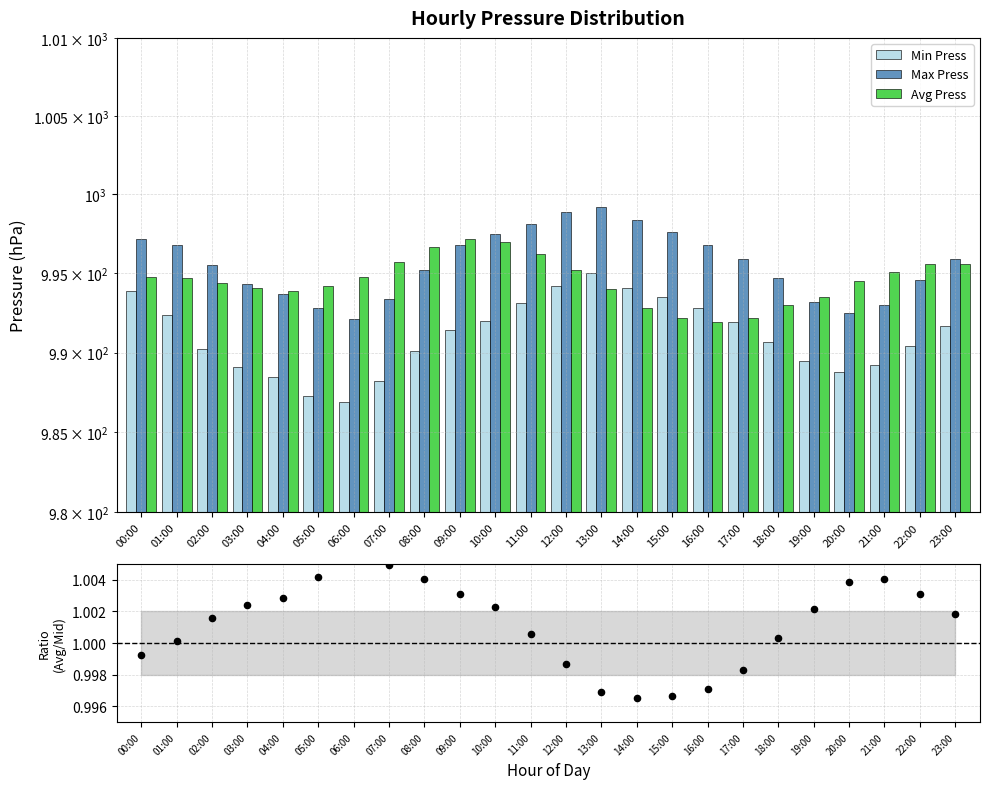

At which category is the sum across all series the highest?

12:00